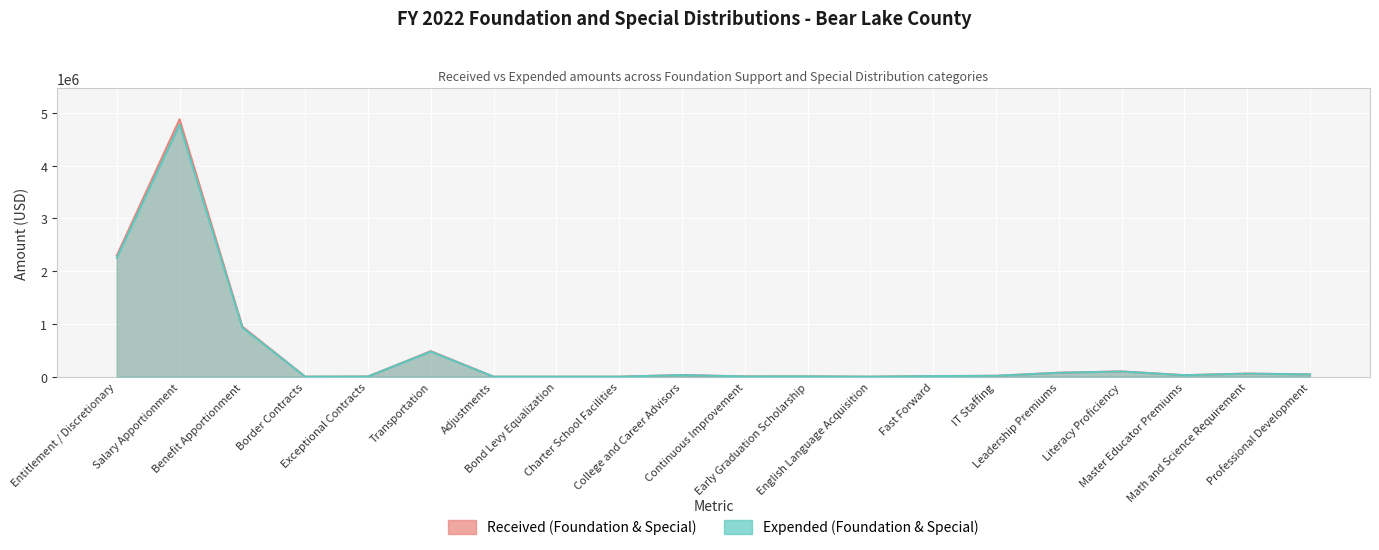

What is the difference between the Received (Foundation & Special) values at Entitlement / Discretionary and Charter School Facilities?

2297481.3